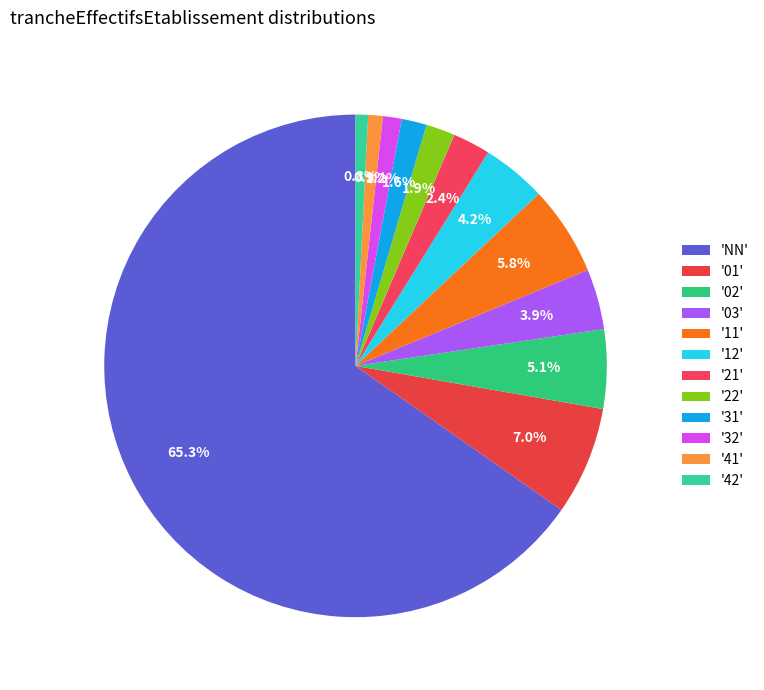

How many slices are in this pie chart?

12